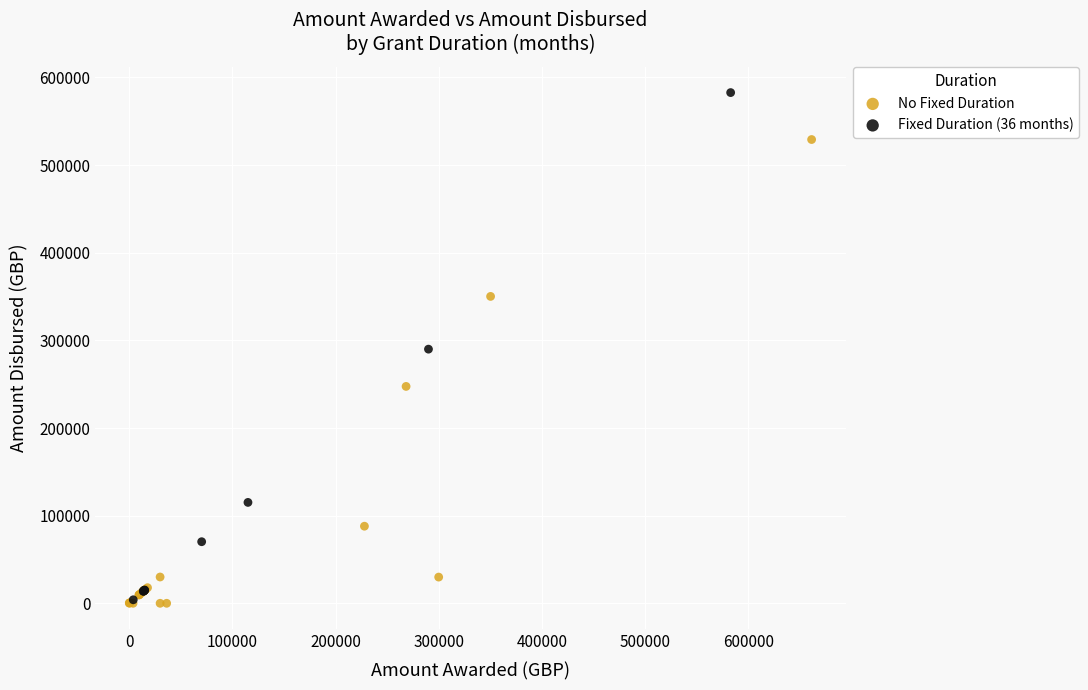

Which series reaches the maximum Y coordinate?

Fixed Duration (36 months)